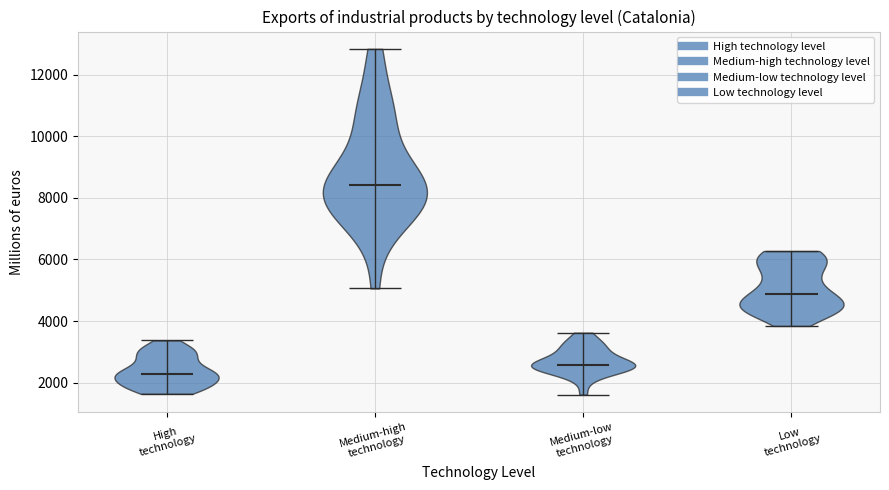

What is the highest point the violin for Low technology reaches on the y-axis? The values are not printed on the chart, so give them approximately, as read against the axis.

6200